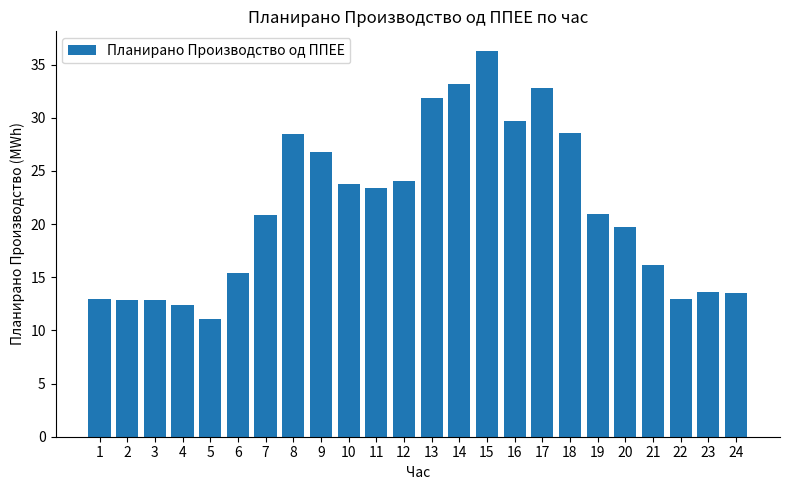

What is the difference between the second highest and second lowest values?

20.8